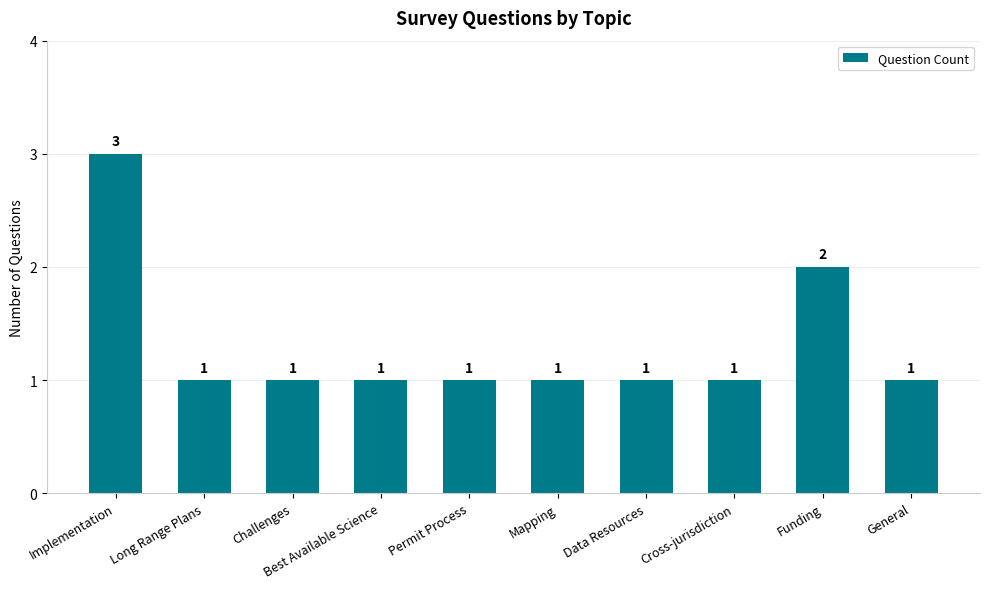

What is the change in value from Mapping to Funding?

+1